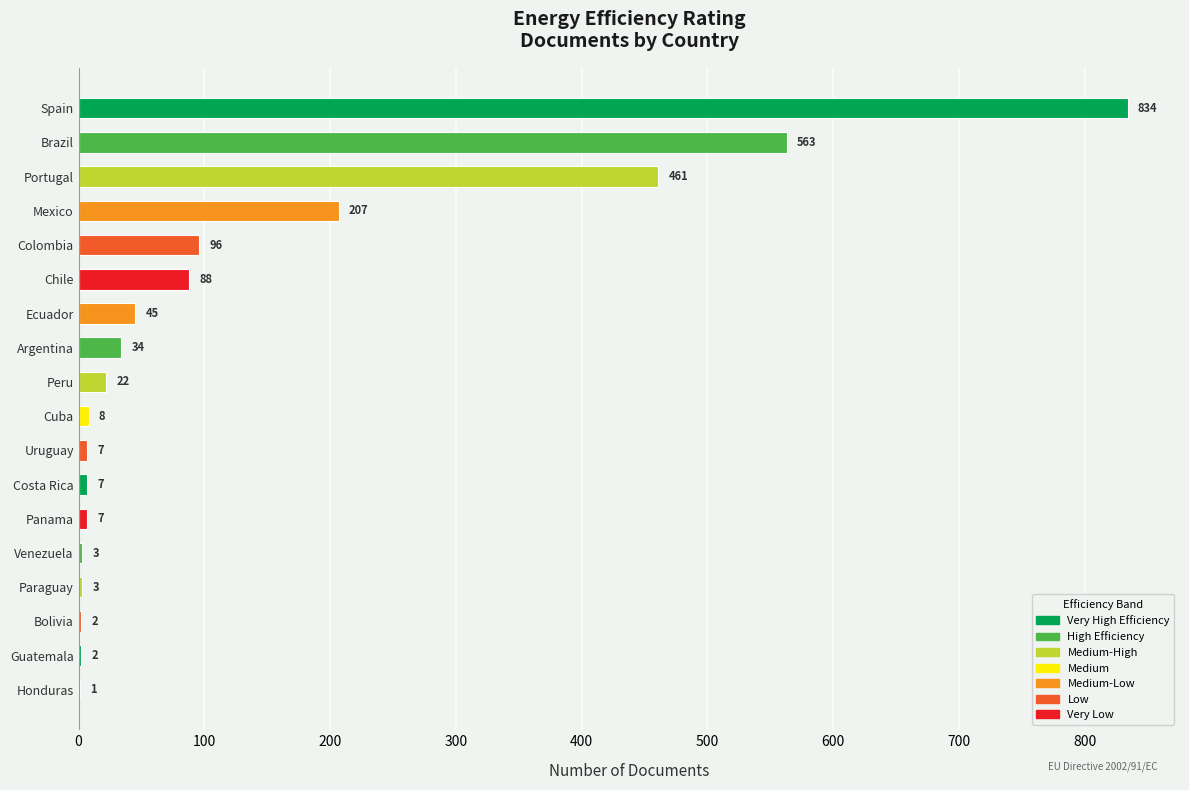

What is the change in value from Panama to Honduras?

-6